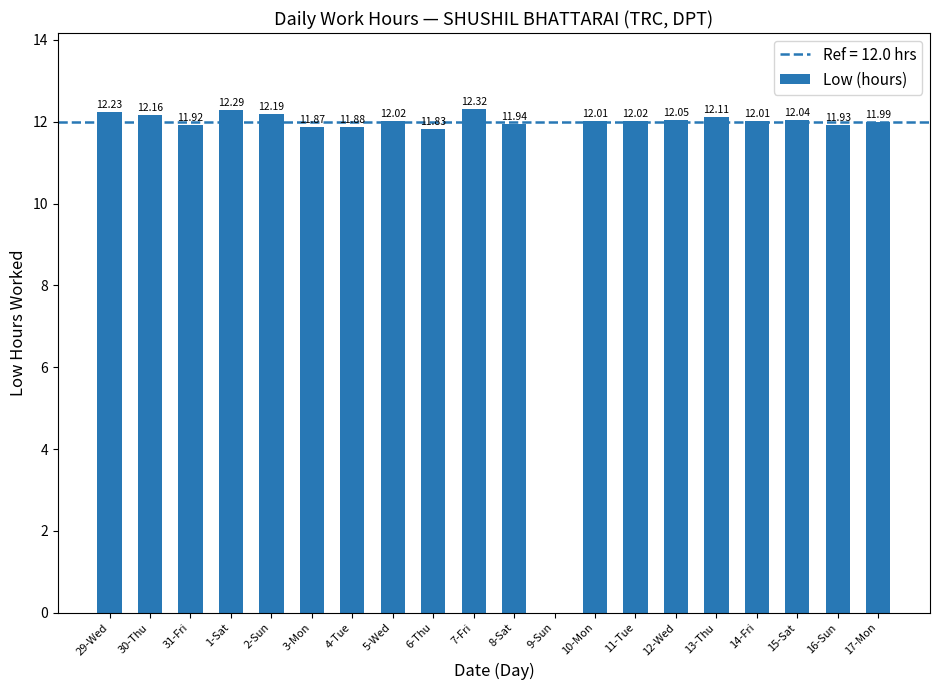

What is the change in value from 30-Thu to 1-Sat?

+0.1